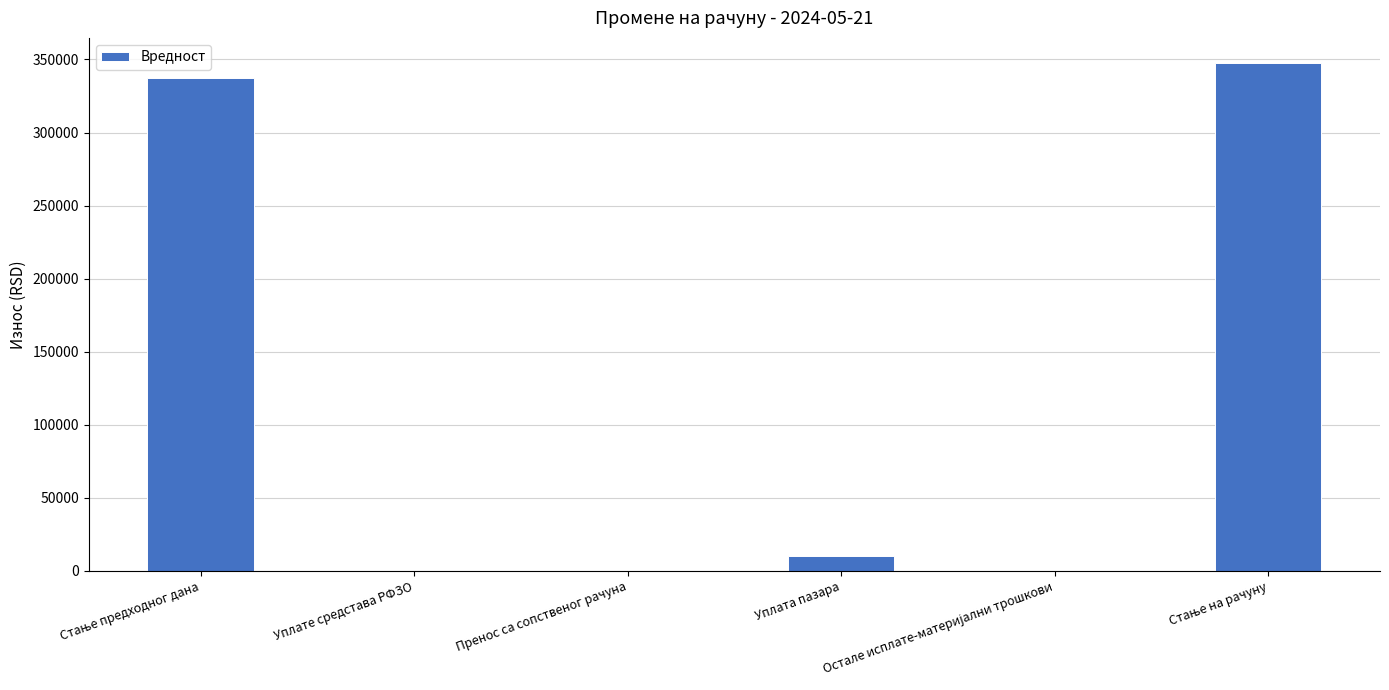

Are the bars horizontal?

No